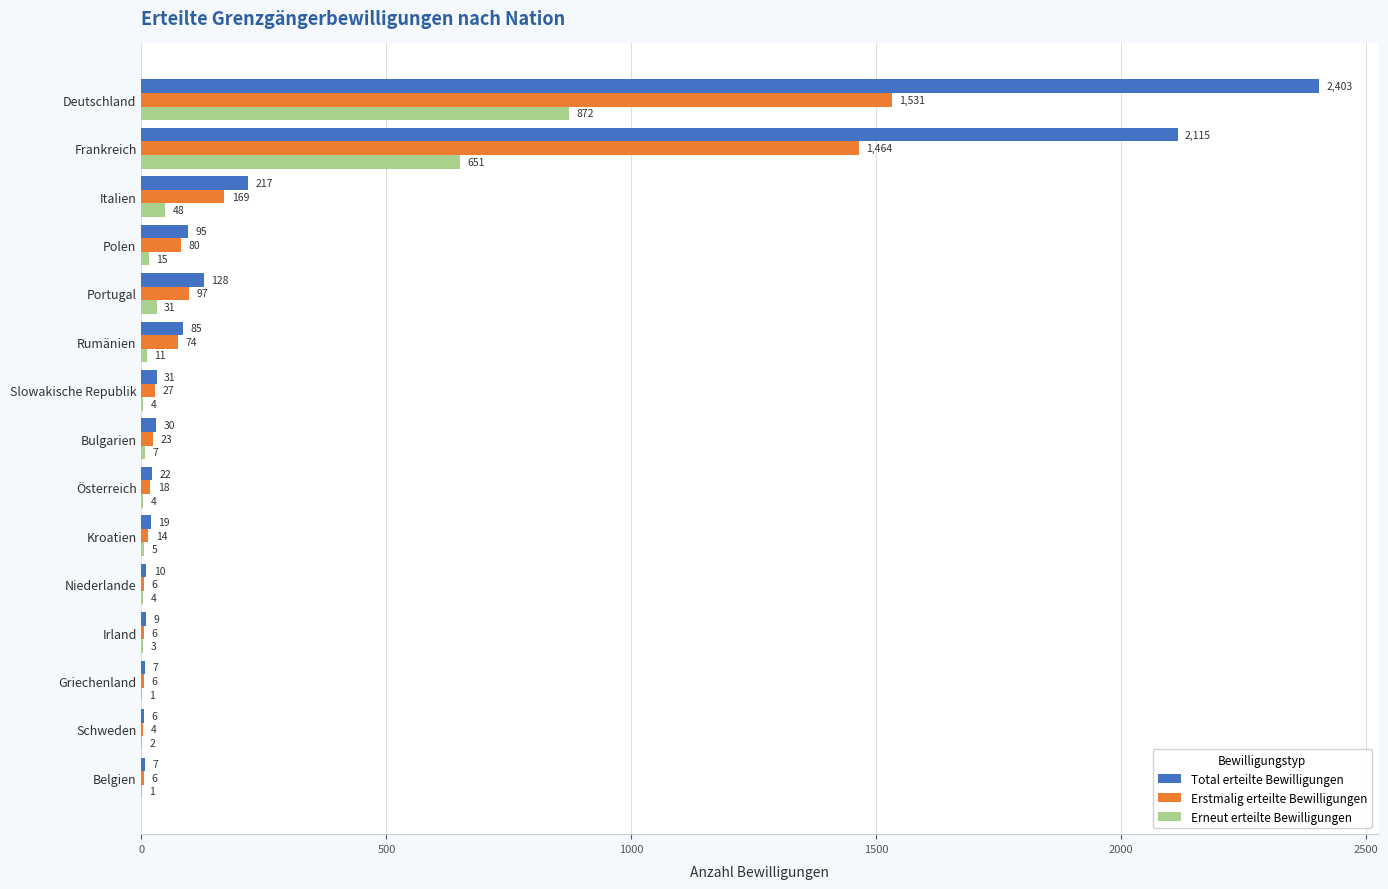

The value of Erstmalig erteilte Bewilligungen at Frankreich is 2471. True or false?

False